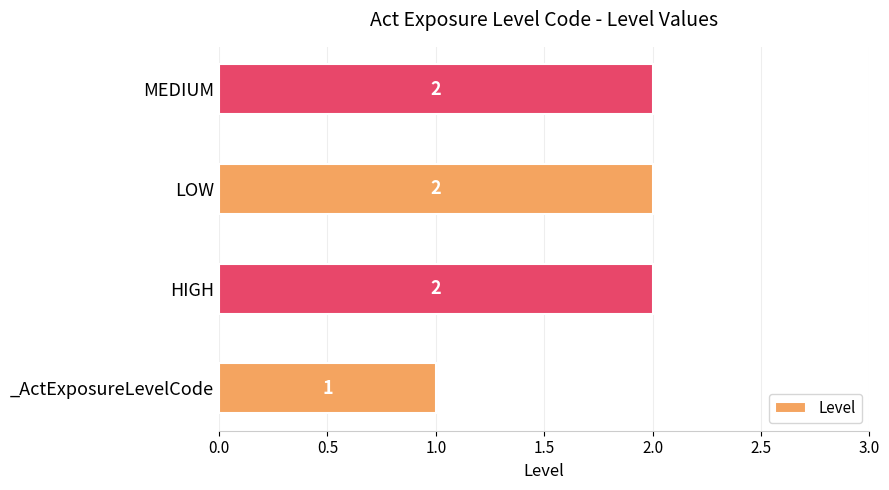

What is the change in value from _ActExposureLevelCode to HIGH?

+1